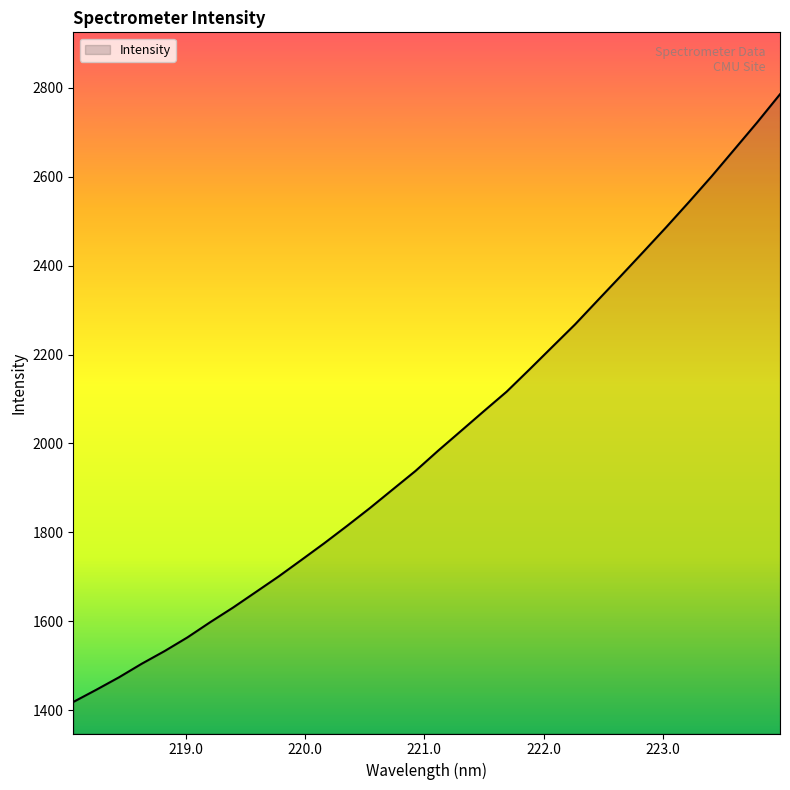

What is the smallest value displayed?

1418.3